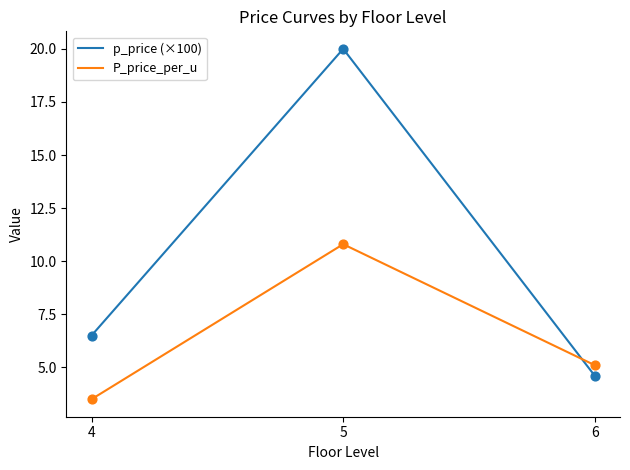

Between 5 and 6, which series saw the biggest shift?

p_price (×100)